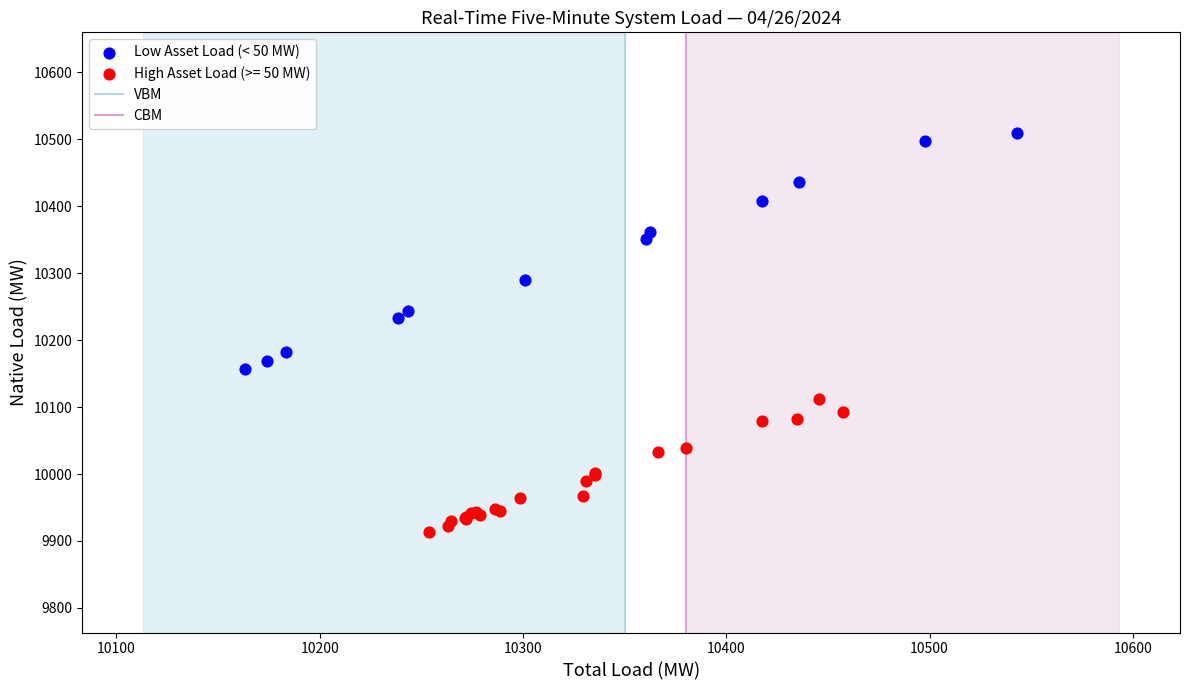

Which series contains the highest Y value?

Low Asset Load (< 50 MW)